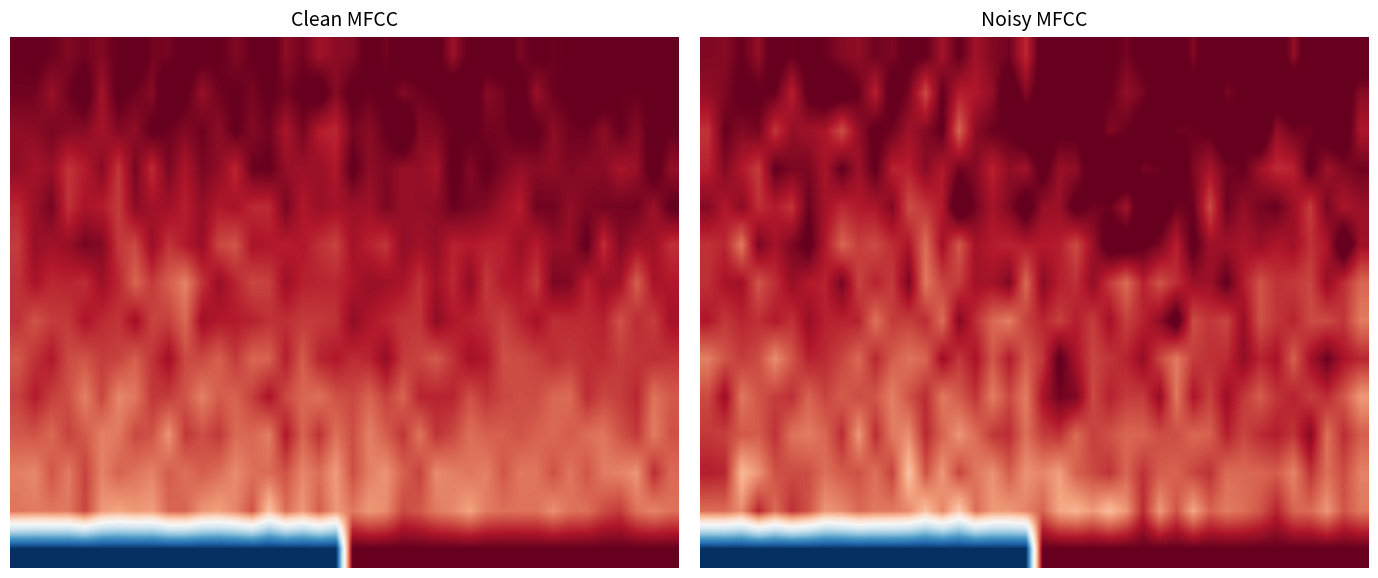

What is the greatest value displayed?

1.2